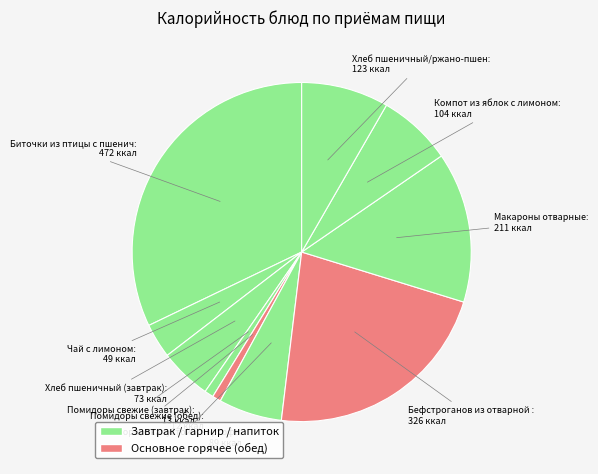

To the nearest percent, what is the average slice percentage?

10%